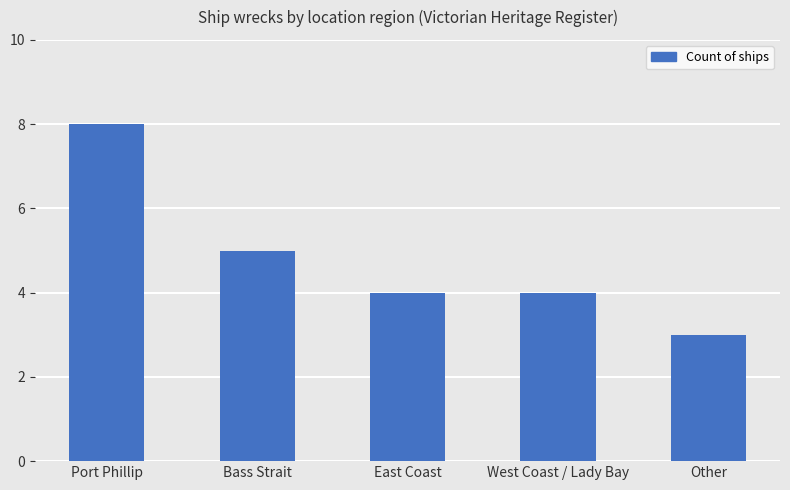

How many series are shown in this chart?

1